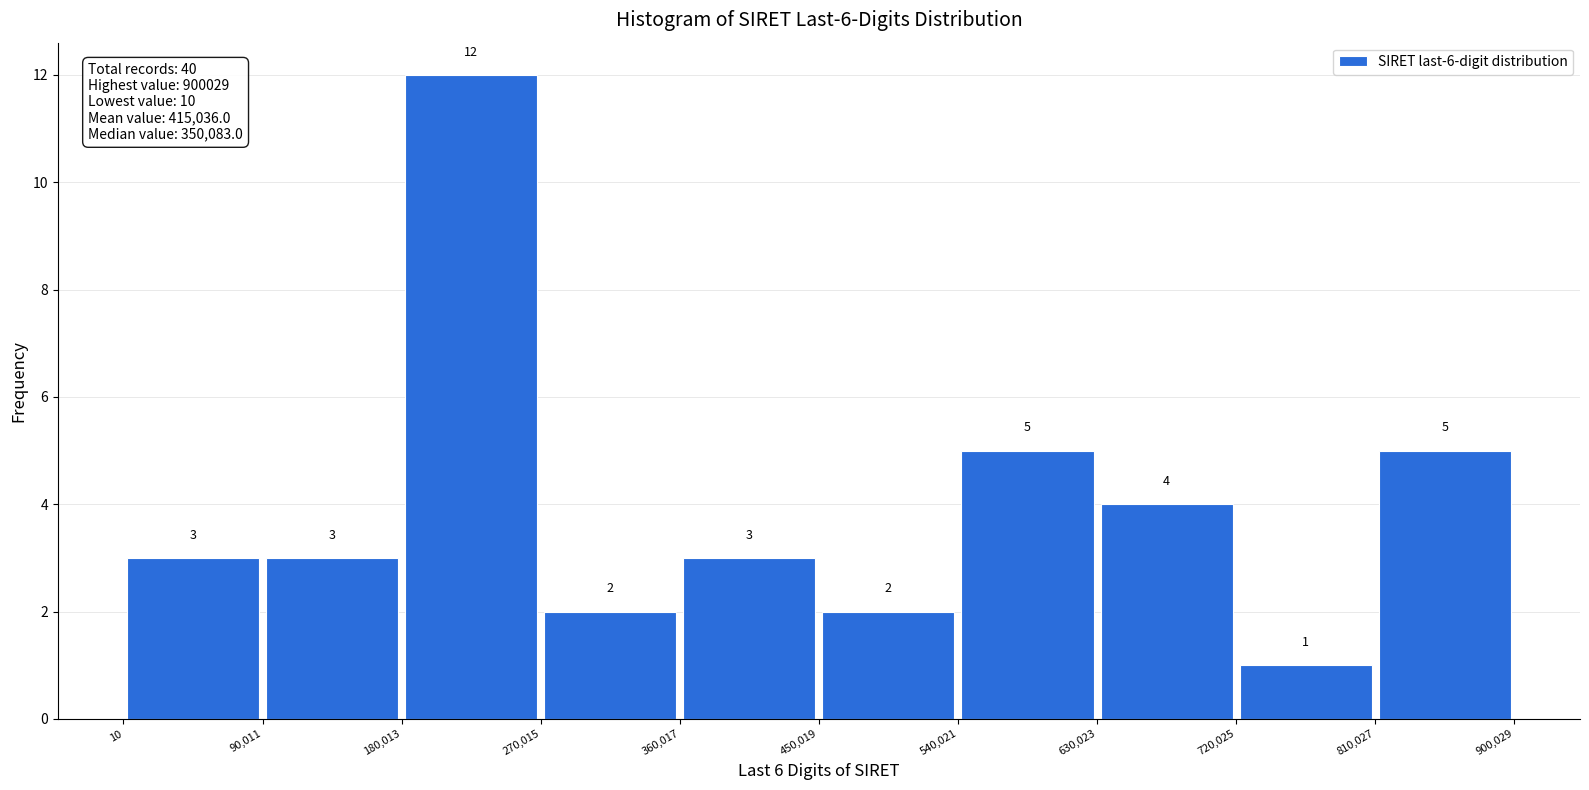

Reading left to right, list every bar in this chart as the range it spans on the x-axis followed by its height.

10 to 90,011: 3
90,011 to 180,013: 3
180,013 to 270,015: 12
270,015 to 360,017: 2
360,017 to 450,019: 3
450,019 to 540,021: 2
540,021 to 630,023: 5
630,023 to 720,025: 4
720,025 to 810,027: 1
810,027 to 900,029: 5